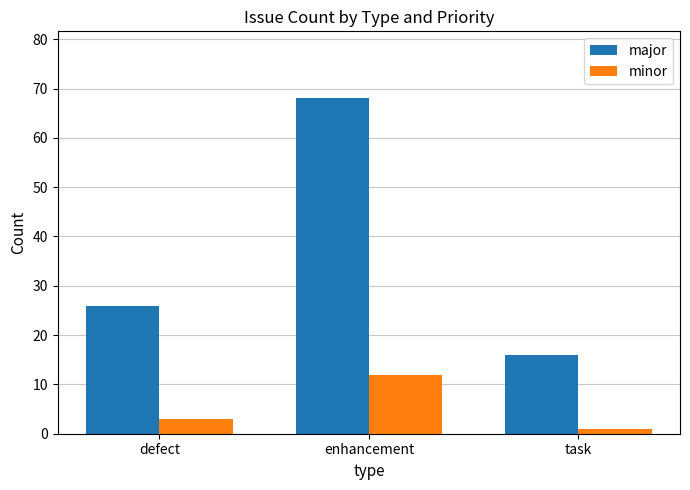

How many groups of bars are there?

3